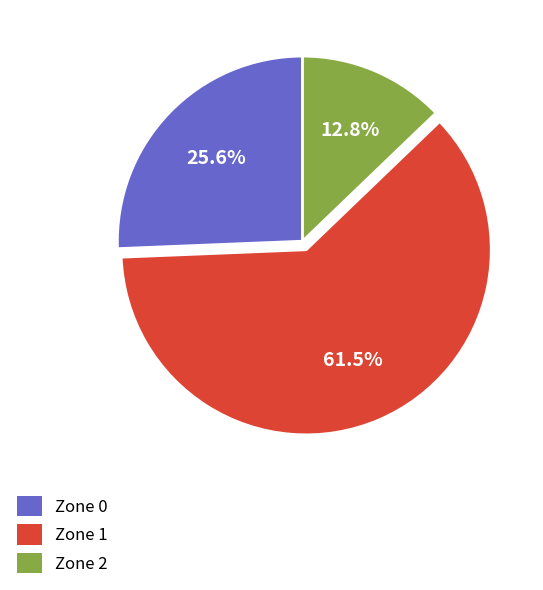

What is the total percentage of Zone 2 and Zone 1?

74.4%